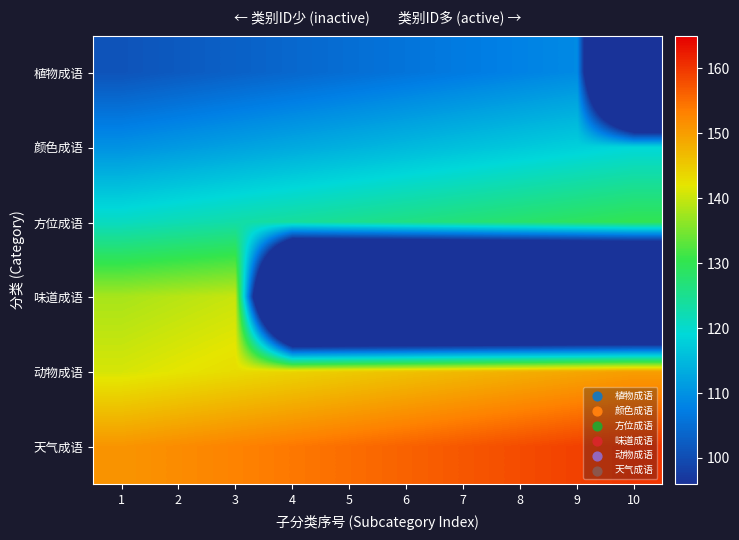

How many series are shown in this chart?

6